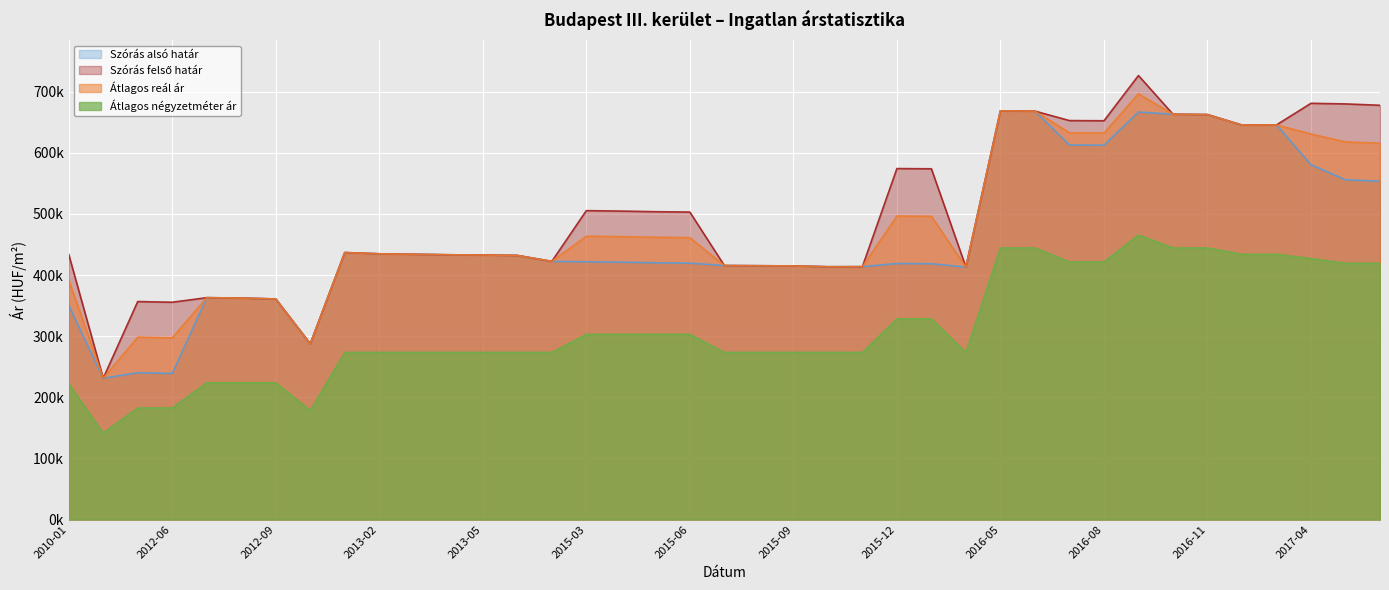

What is the difference between the Szórás alsó határ values at 2012-04 and 2015-03?

190611